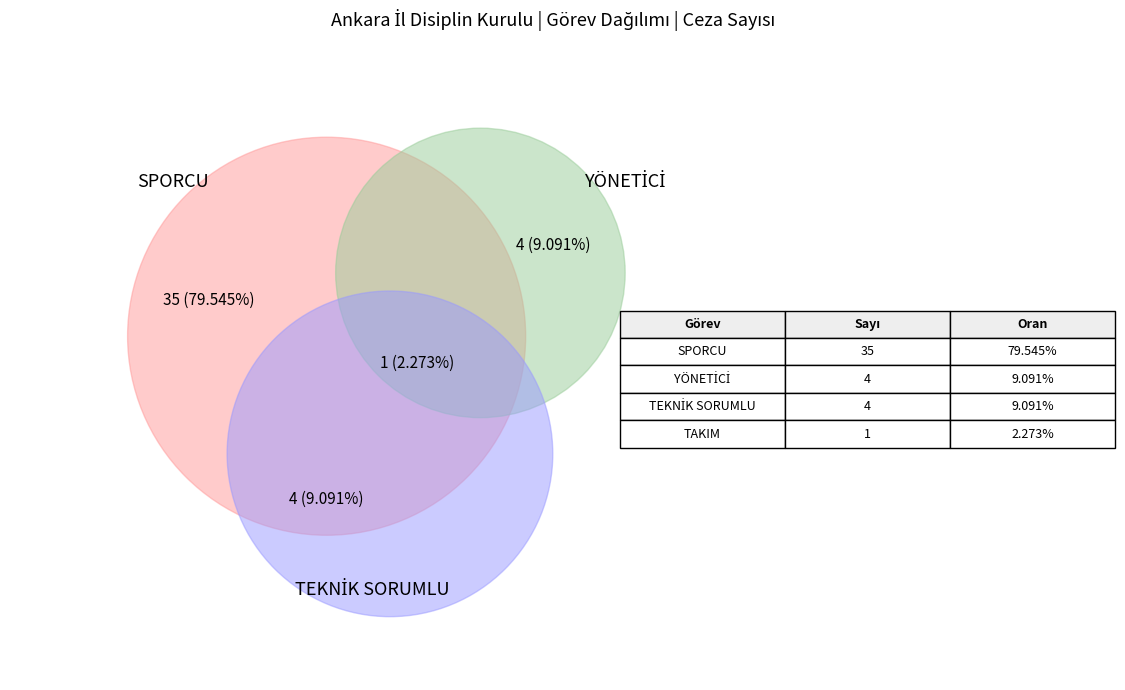

Rank the categories by value from lowest to highest.

TAKIM, YÖNETİCİ, TEKNİK SORUMLU, SPORCU